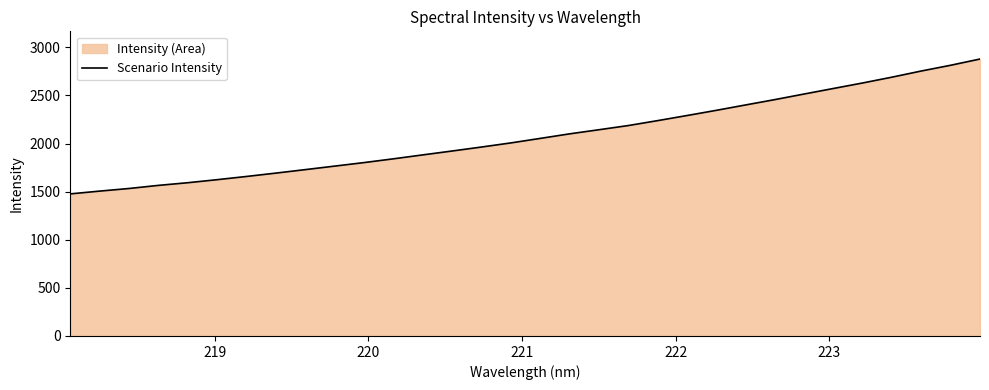

How many values are below 2053?

16